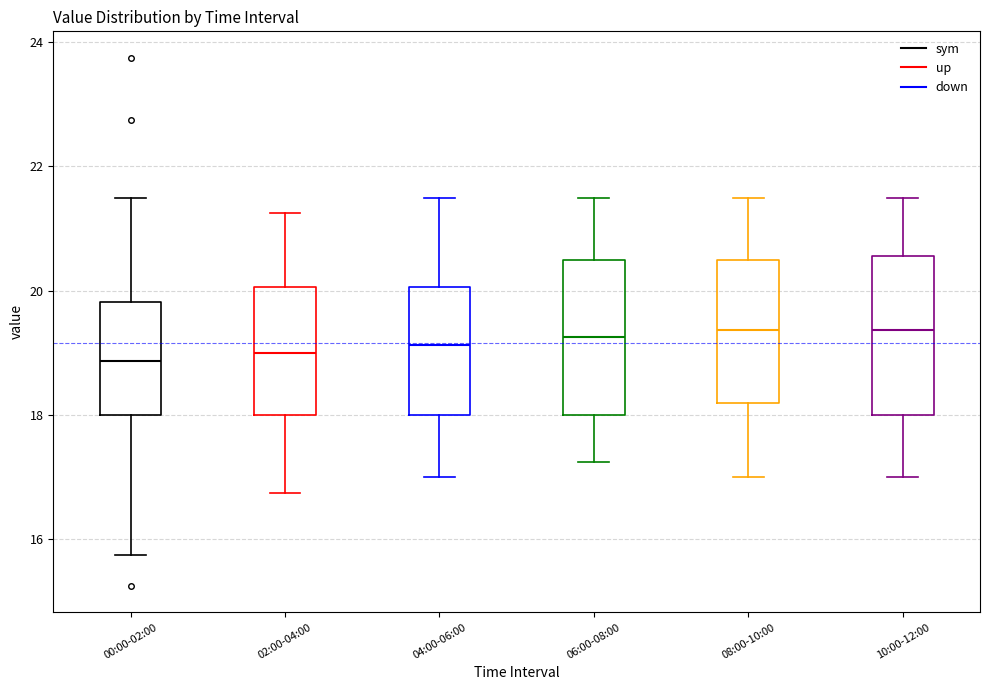

Where is the upper edge of the box for 04:00-06:00 on the y-axis? The values are not printed on the chart, so give them approximately, as read against the axis.

20.0